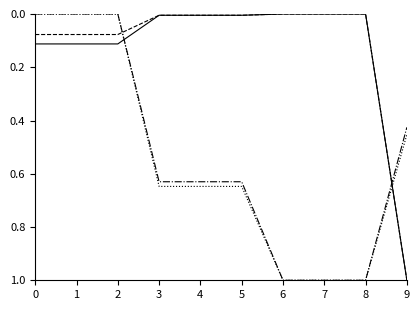

What is the difference between the highest and lowest values at 7?

1.0